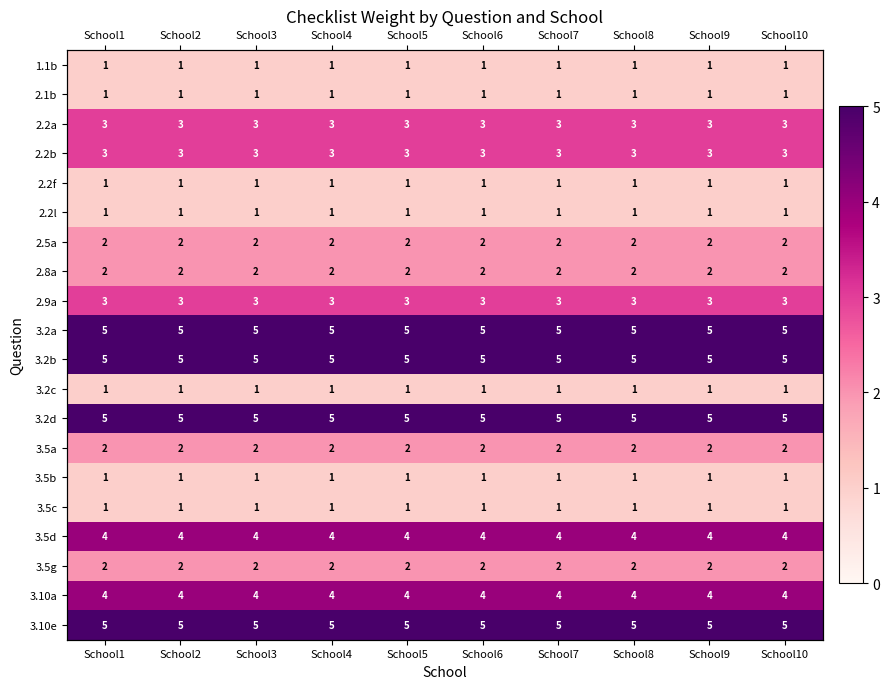

The 2.1b series shows 0 at School5. True or false?

False